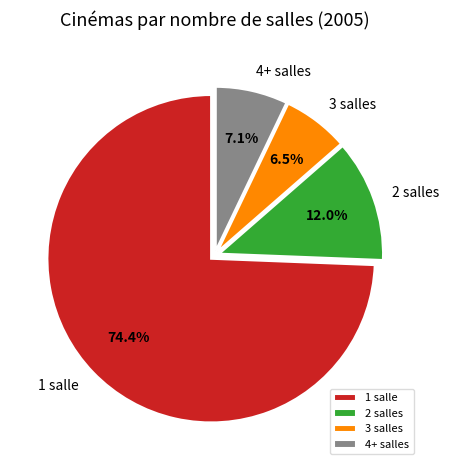

To the nearest percent, what is the average slice percentage?

25%